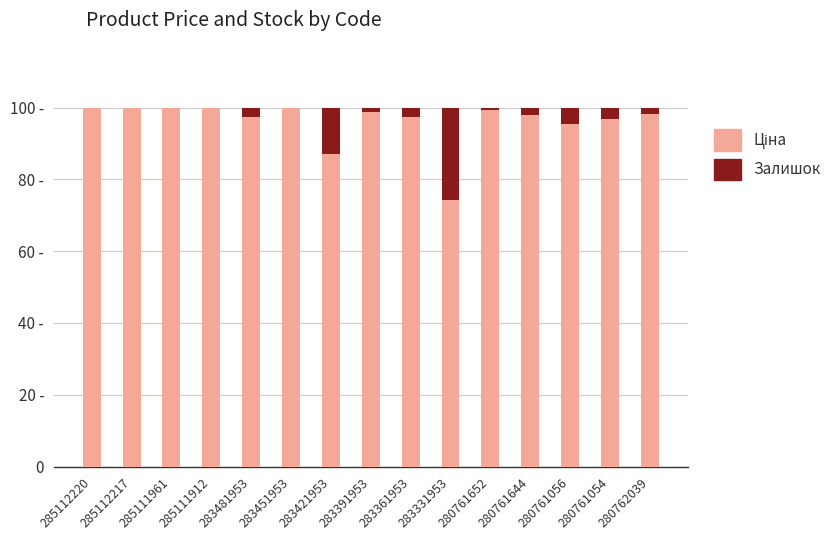

Where is Залишок nearest to the value 13?

283421953